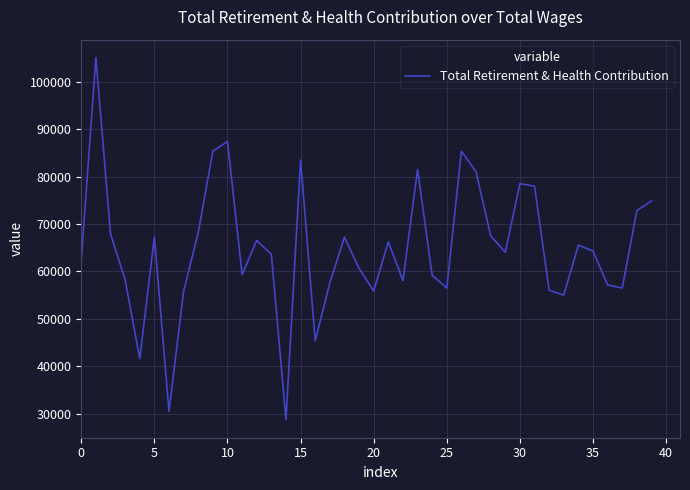

What is the minimum value shown in the chart?

28719